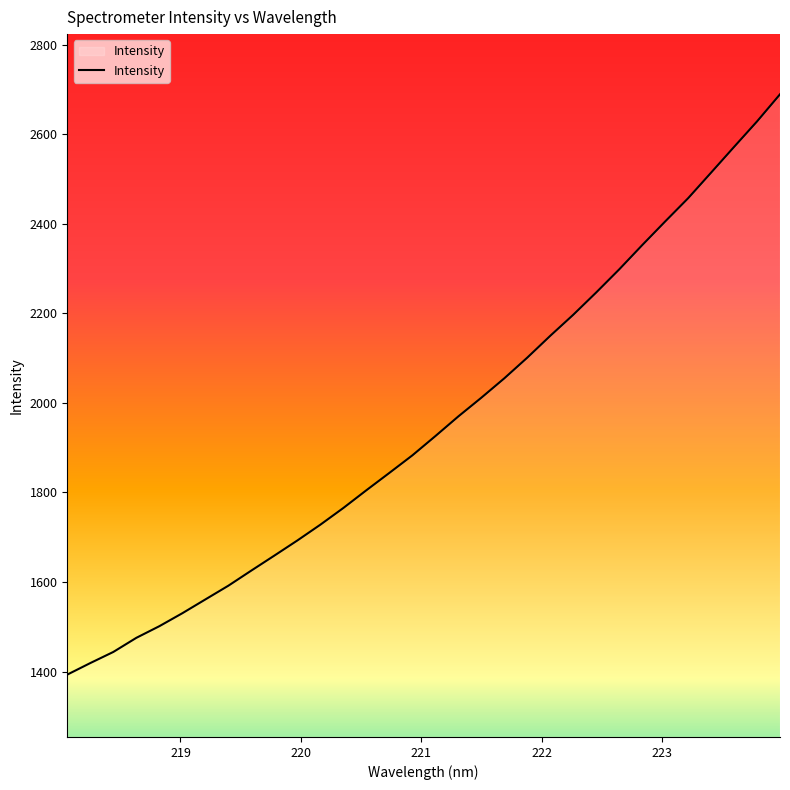

What is the difference between the maximum and minimum values?

1296.4